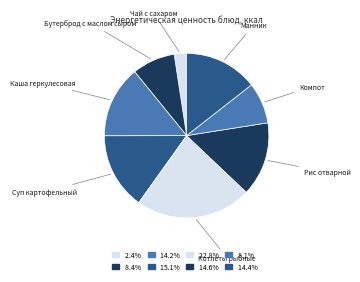

Approximately how many times larger is the value at Компот compared to Чай с сахаром?

3.3